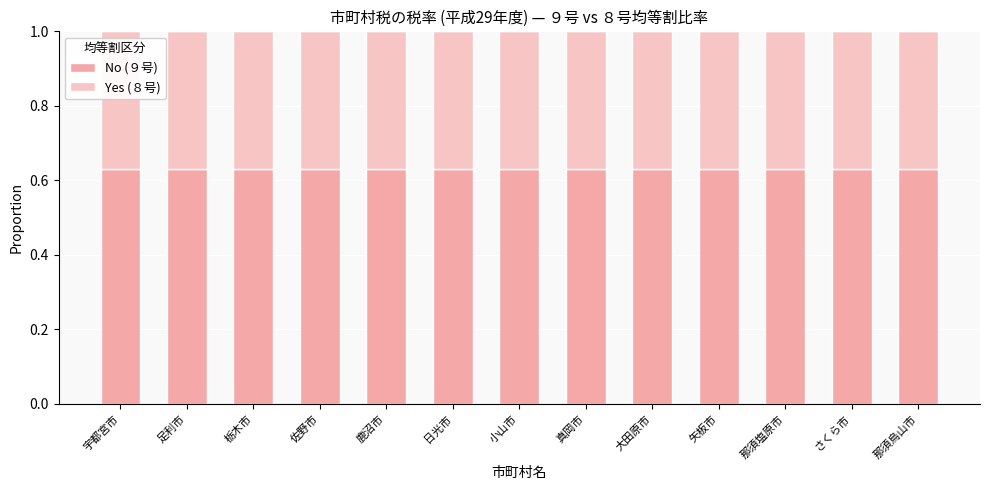

Count the number of categories in the chart.

13